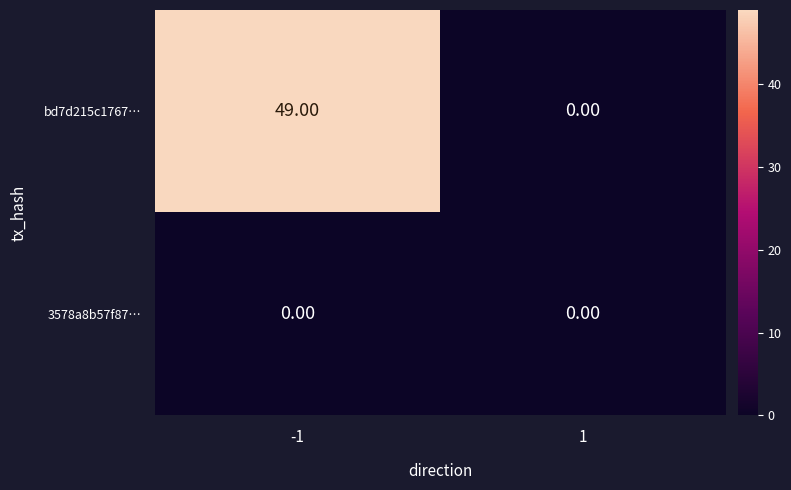

Which series has the largest total across all categories?

bd7d215c1767…